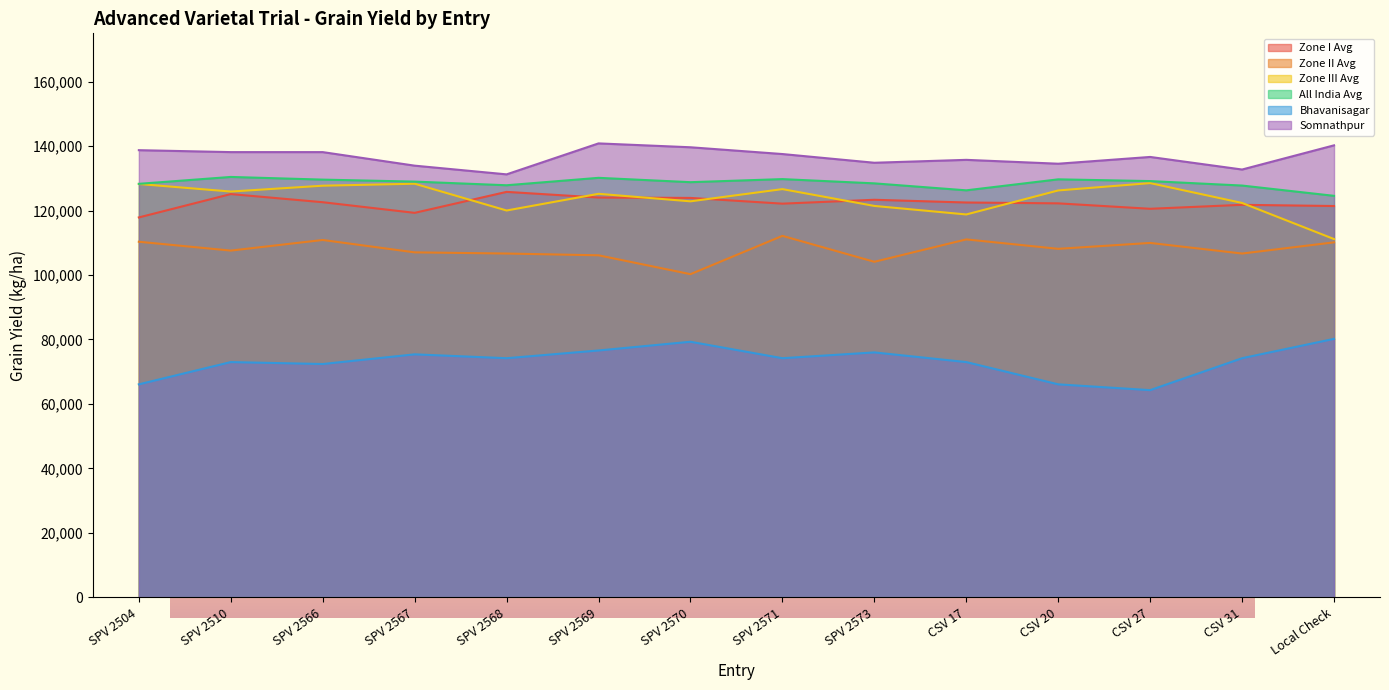

What is the label of the 6th point from the left?

SPV 2569